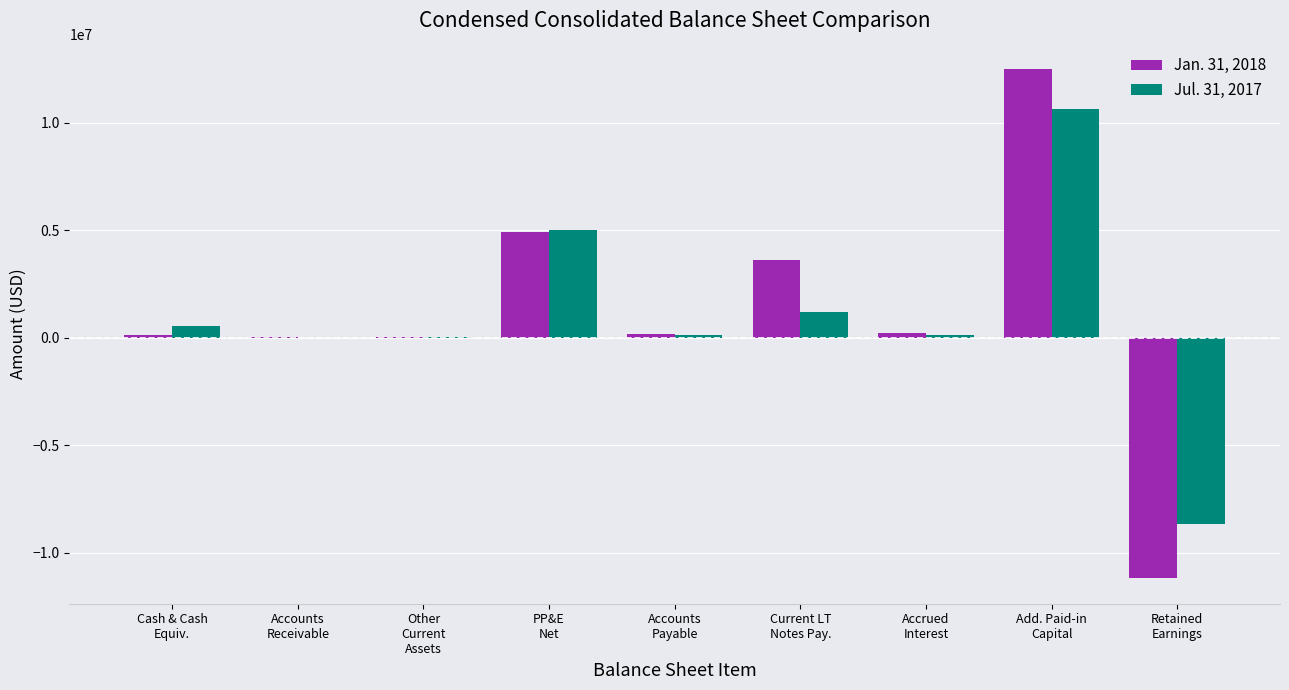

Which series has the largest range (max minus min)?

Jan. 31, 2018